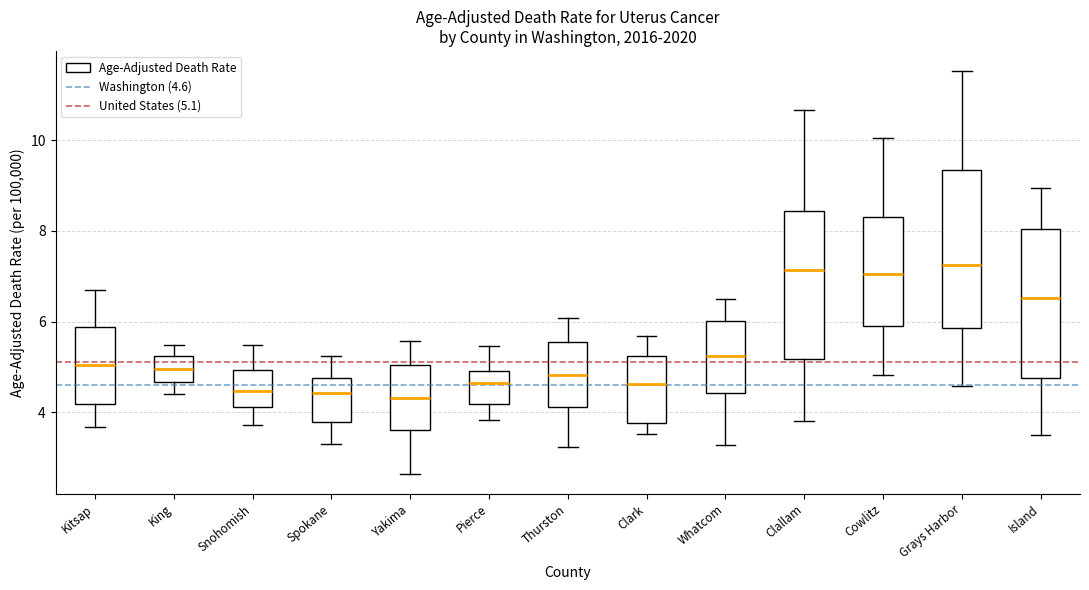

Reading left to right, transcribe this box plot: for each box, give where its median line is, the range the box spans, and where its two whiskers end, as read against the y-axis. The values are not printed on the chart, so give them approximately, as read against the axis.

Kitsap: median 5.0, box 4.2 to 5.8, whiskers 3.6 to 6.8
King: median 5.0, box 4.6 to 5.2, whiskers 4.4 to 5.4
Snohomish: median 4.4, box 4.2 to 5.0, whiskers 3.8 to 5.4
Spokane: median 4.4, box 3.8 to 4.8, whiskers 3.4 to 5.2
Yakima: median 4.4, box 3.6 to 5.0, whiskers 2.6 to 5.6
Pierce: median 4.6, box 4.2 to 5.0, whiskers 3.8 to 5.4
Thurston: median 4.8, box 4.2 to 5.6, whiskers 3.2 to 6.0
Clark: median 4.6, box 3.8 to 5.2, whiskers 3.6 to 5.6
Whatcom: median 5.2, box 4.4 to 6.0, whiskers 3.2 to 6.4
Clallam: median 7.2, box 5.2 to 8.4, whiskers 3.8 to 10.6
Cowlitz: median 7.0, box 6.0 to 8.2, whiskers 4.8 to 10.0
Grays Harbor: median 7.2, box 5.8 to 9.4, whiskers 4.6 to 11.6
Island: median 6.6, box 4.8 to 8.0, whiskers 3.6 to 9.0